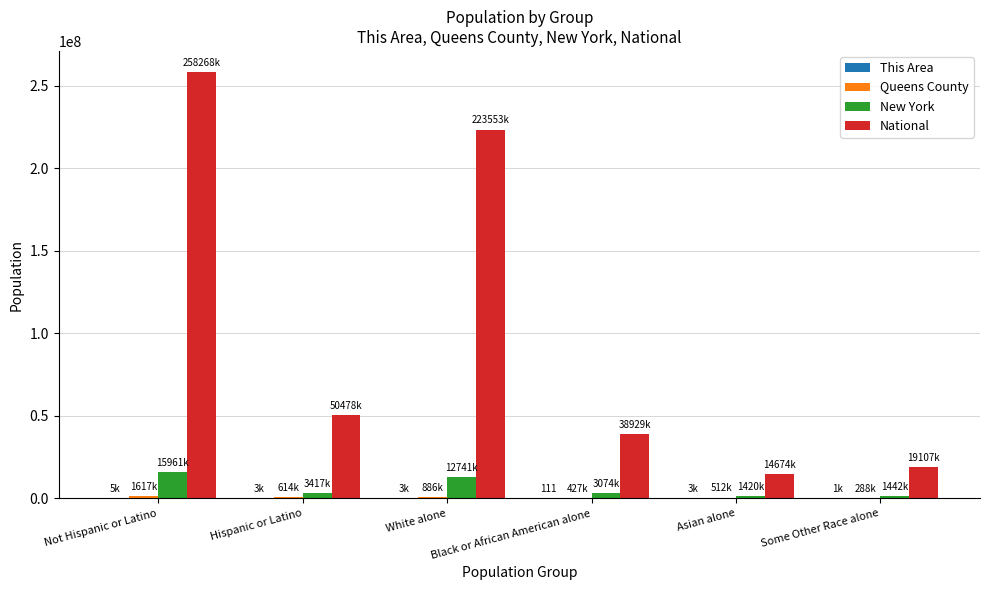

What is the greatest value displayed?

258267944